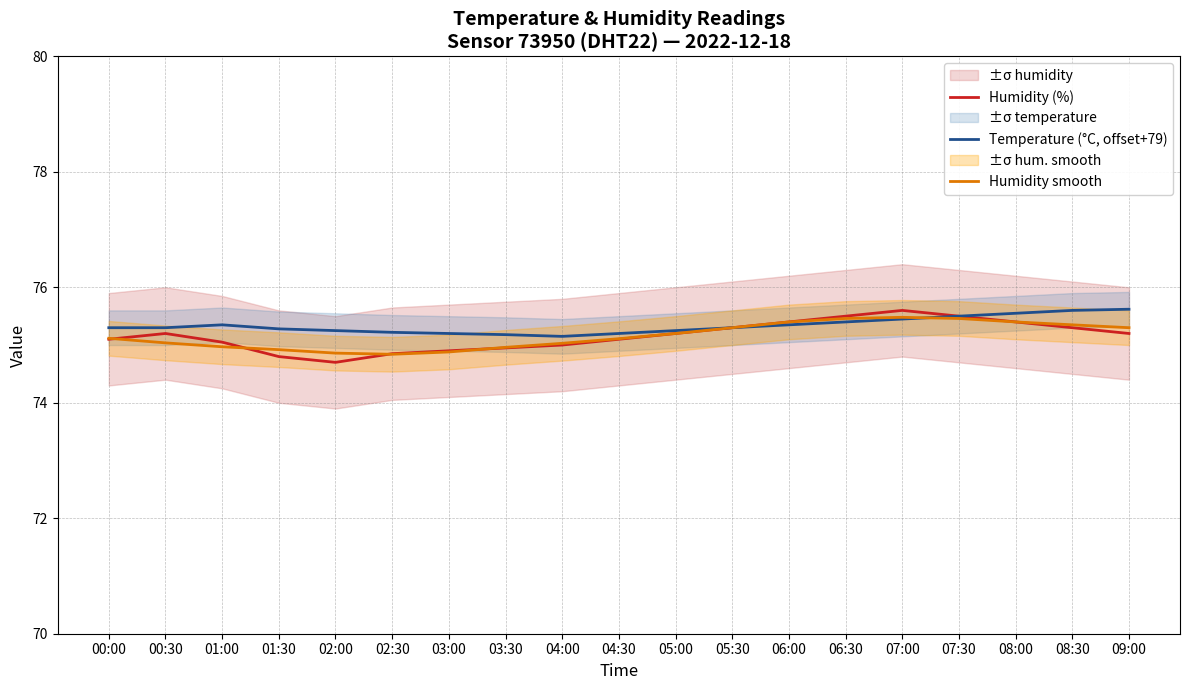

What is the sum of all Temperature (°C, offset+79) values?

1431.5